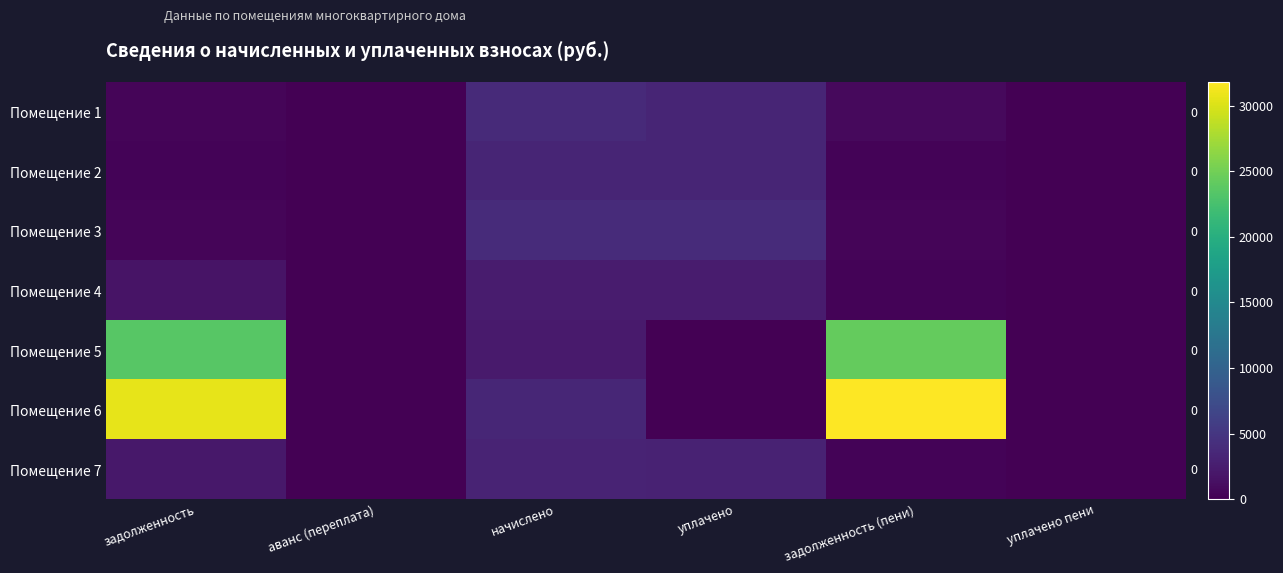

Between уплачено пени and задолженность (пени), which is larger?

задолженность (пени)